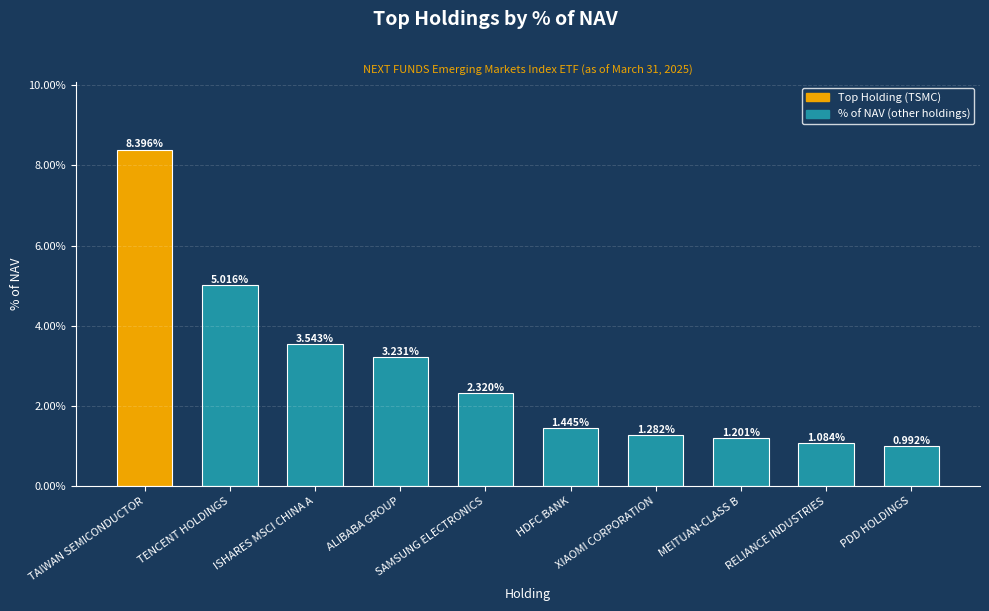

Where does the data first go above 2?

TAIWAN SEMICONDUCTOR